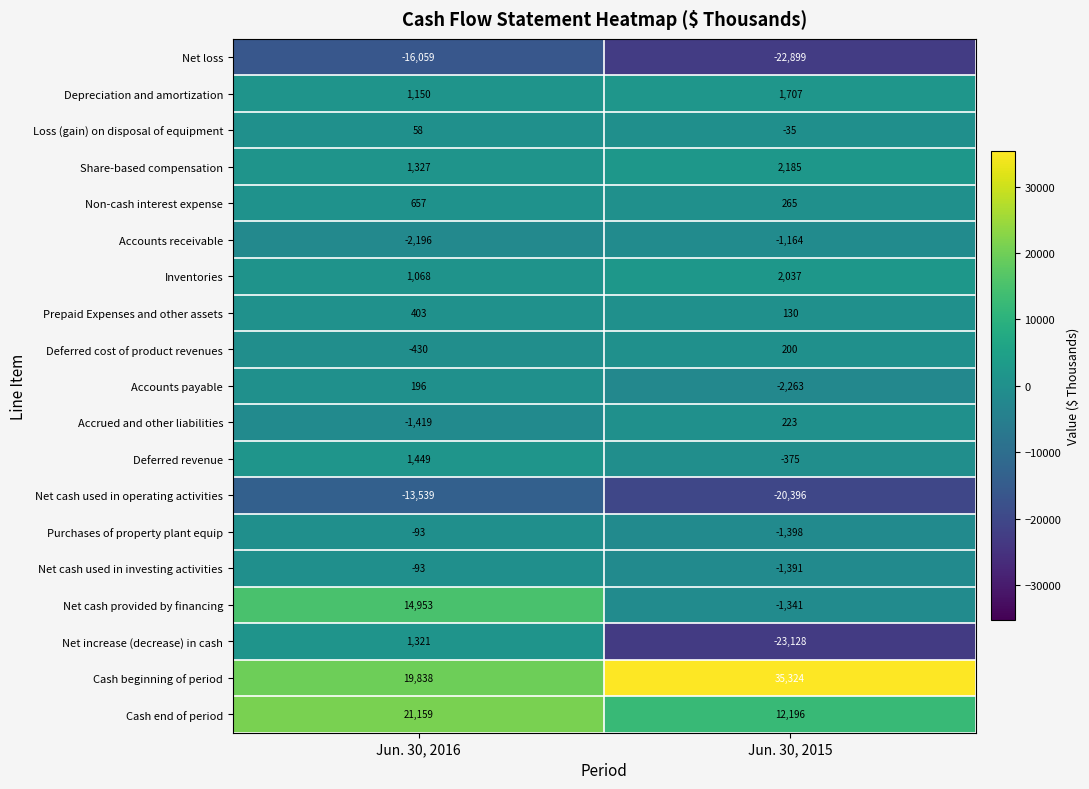

The Net cash used in operating activities series shows -13895 at Jun. 30, 2015. True or false?

False